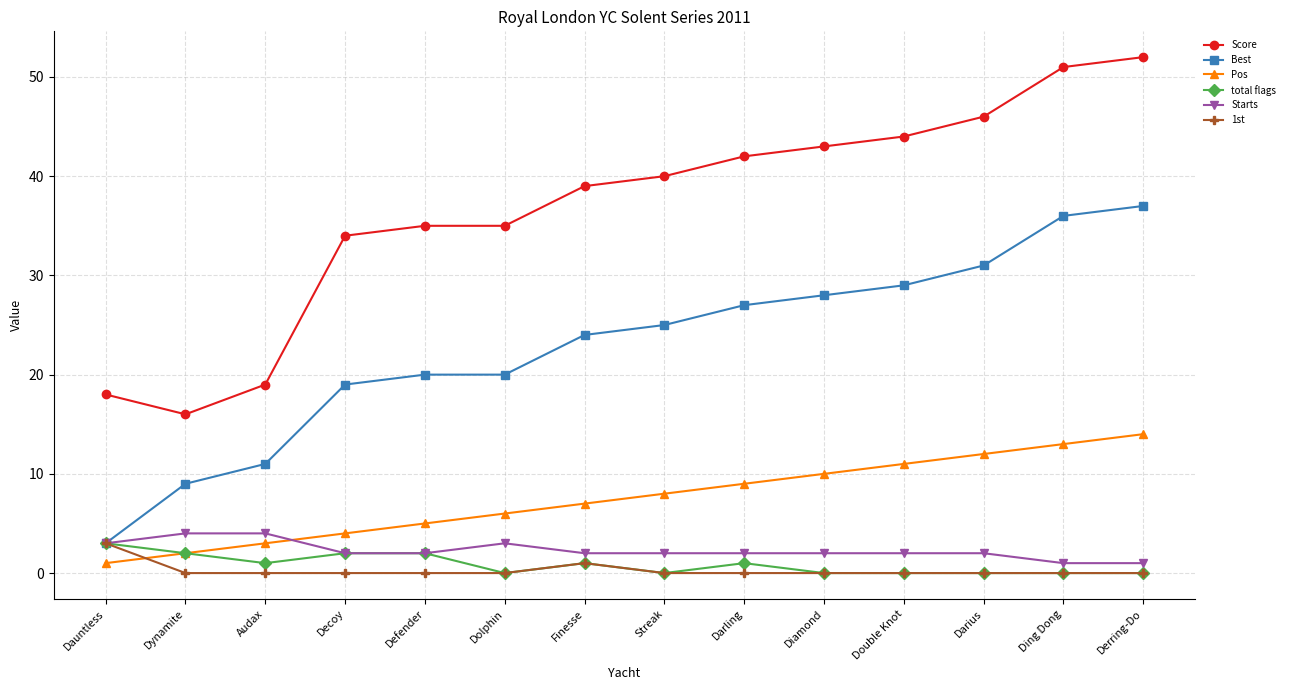

What is the value of the Starts point at the 10th from the left?

2